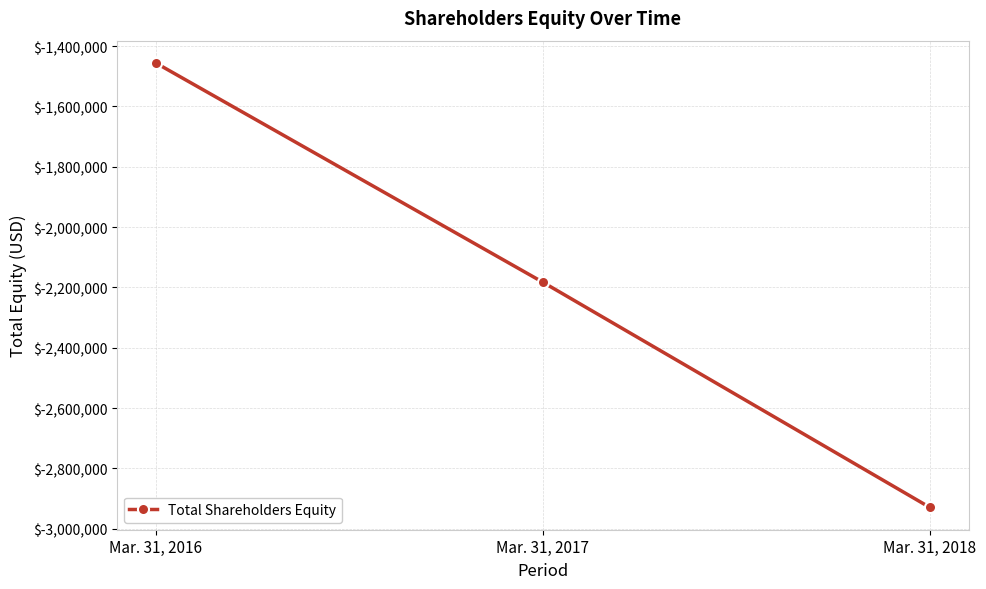

What is the minimum value shown in the chart?

-2929699